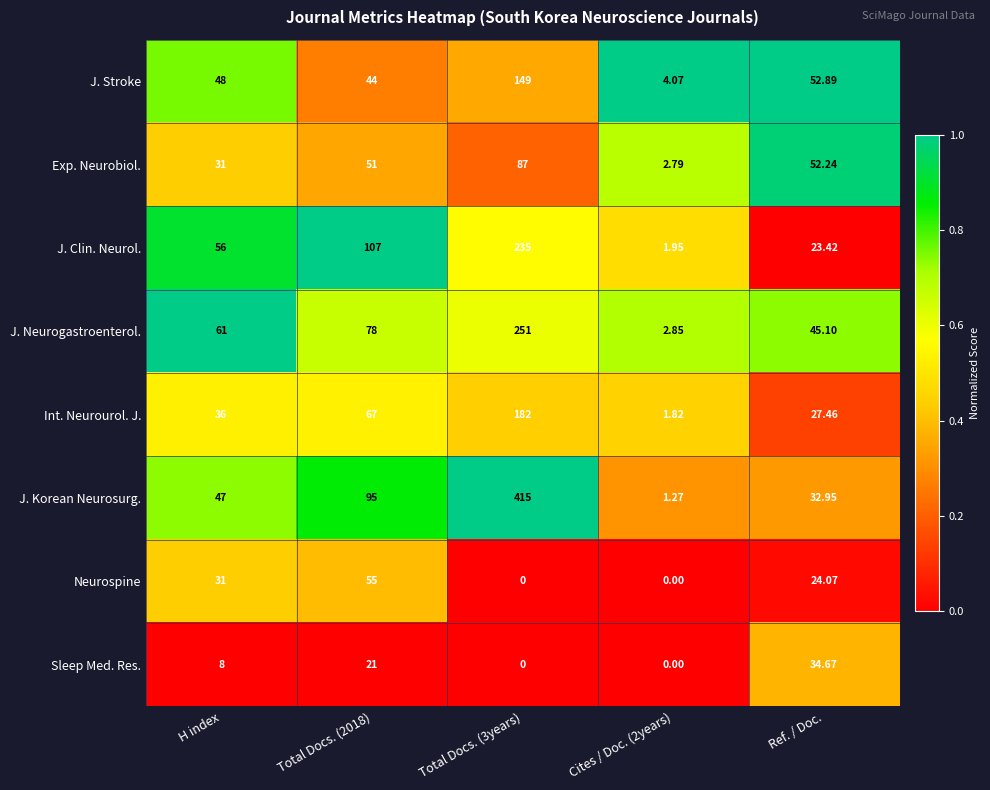

At which label is J. Stroke closest to 76?

Ref. / Doc.